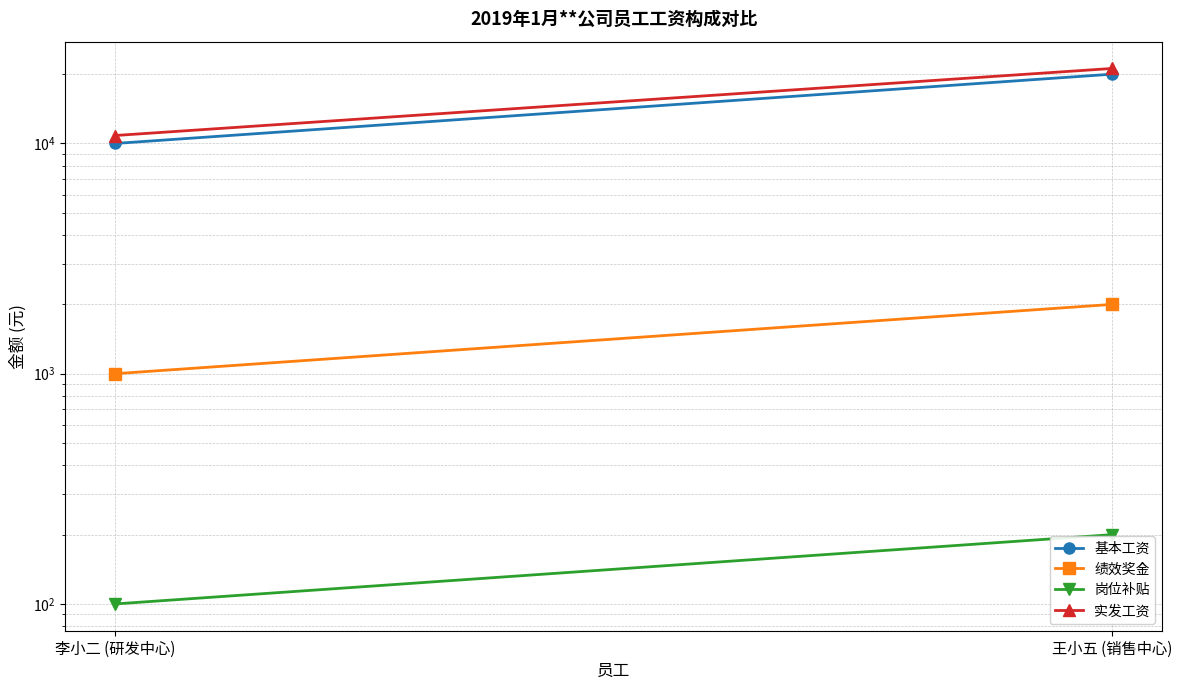

At which category is the sum across all series the highest?

王小五 (销售中心)